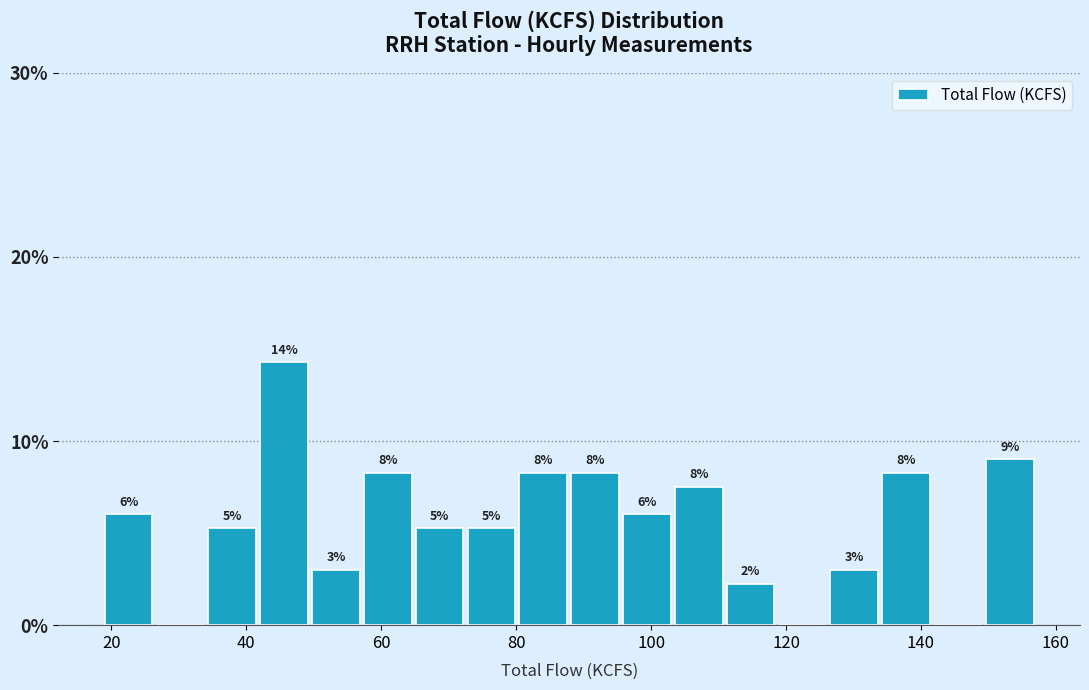

Read against the x-axis, roughly where is the centre of the tallest bar?

46